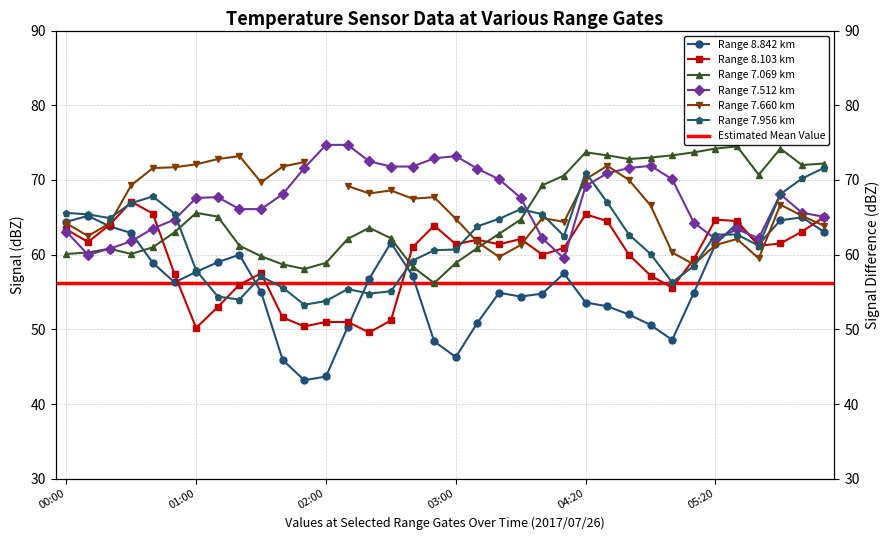

Where is 8.842 nearest to the value 54?

2017/07/26 03:30